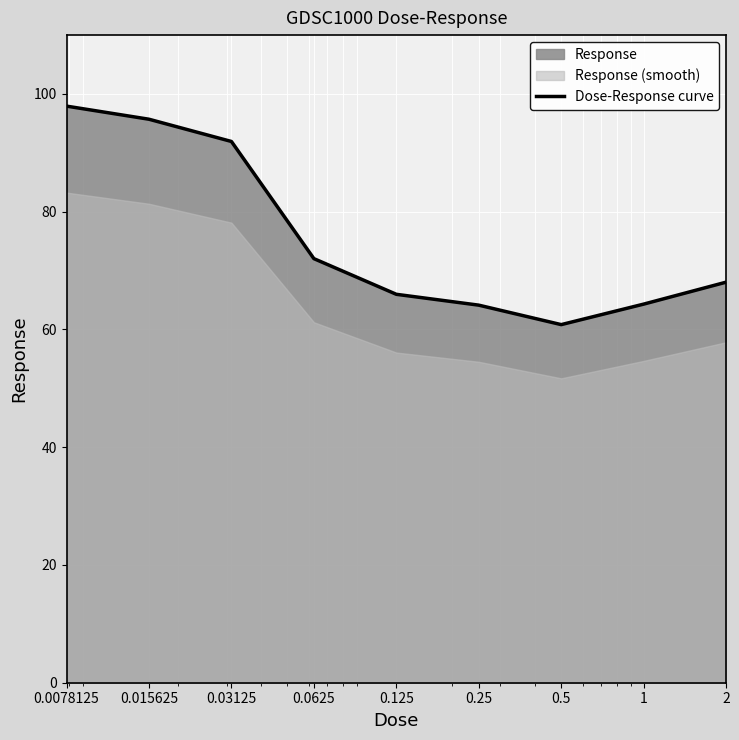

The chart shows a value of 95.7 at 0.015625. True or false?

True